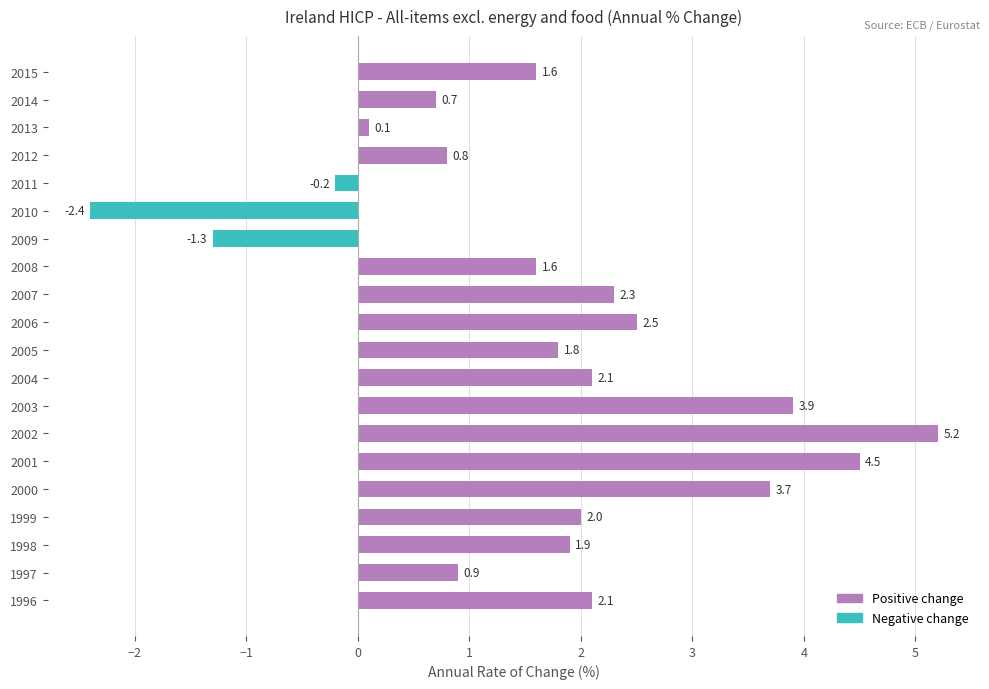

The chart shows a value of 3.3 at 1999. True or false?

False